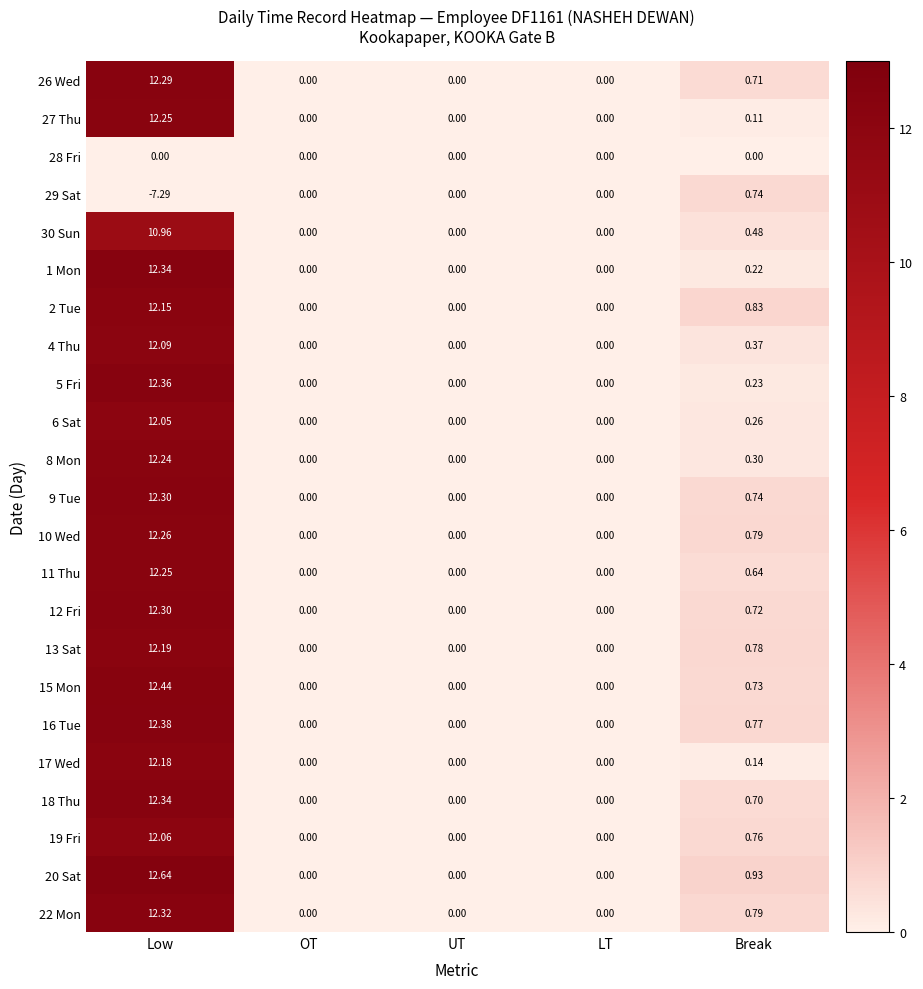

Which series has the largest total across all categories?

20 Sat